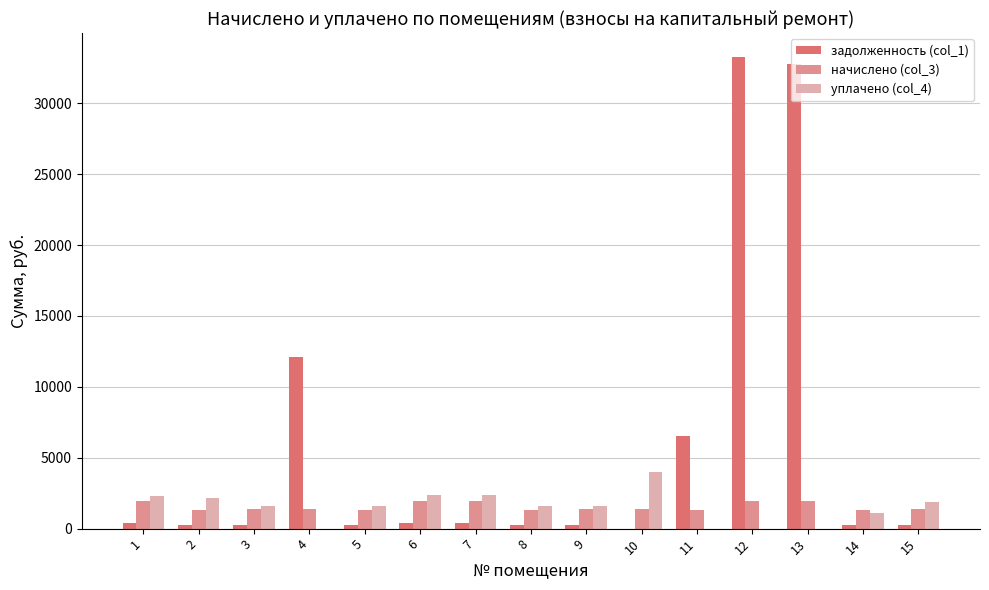

How many categories are shown in the chart?

15